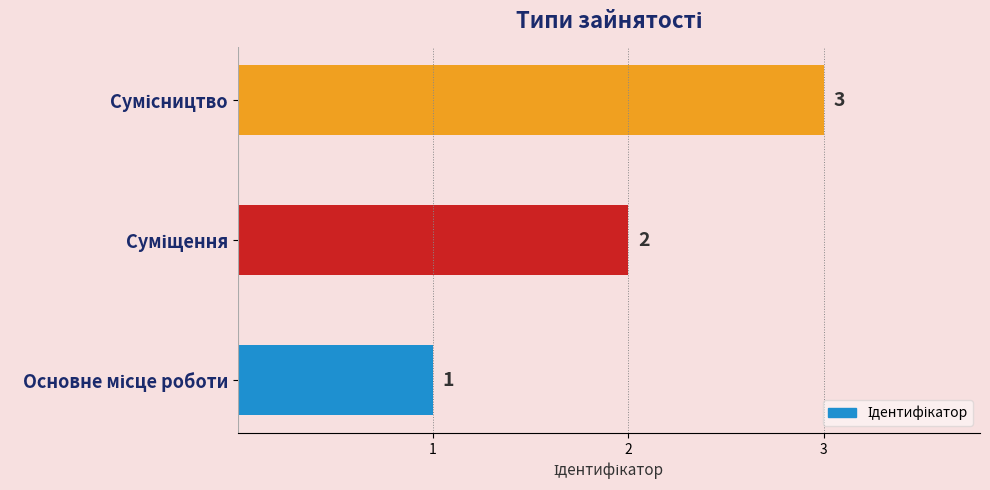

How many values are between 1 and 3?

3